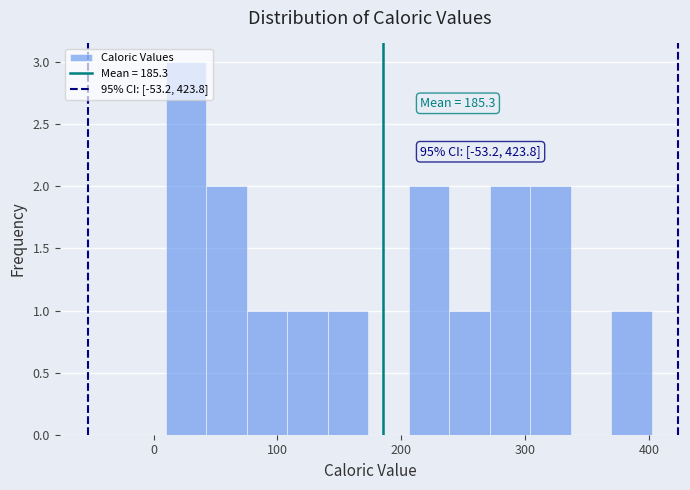

Read against the x-axis, roughly where is the centre of the tallest bar?

30